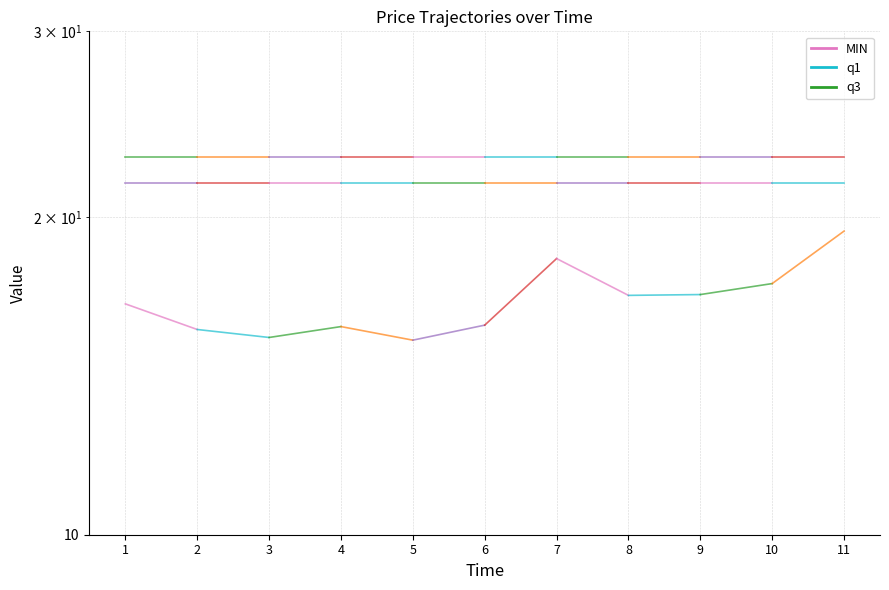

Which has a higher value, 1 or 2?

1